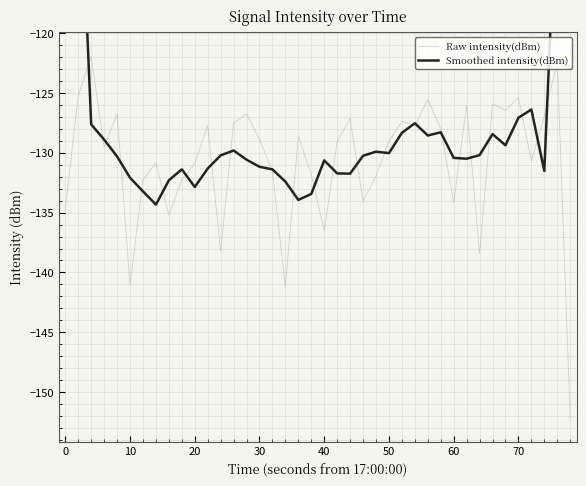

Where is Raw intensity(dBm) nearest to the value -137?

40